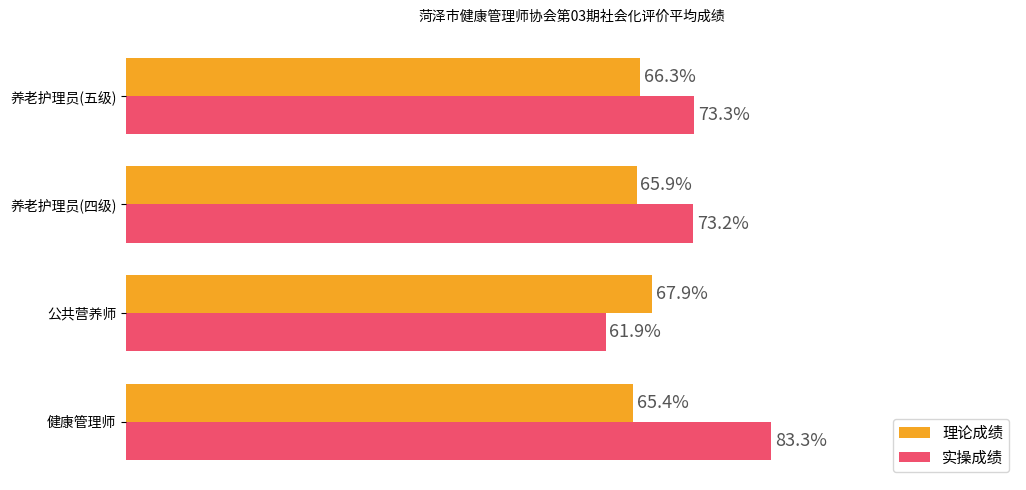

Between 健康管理师 and 公共营养师, which series saw the biggest shift?

实操成绩